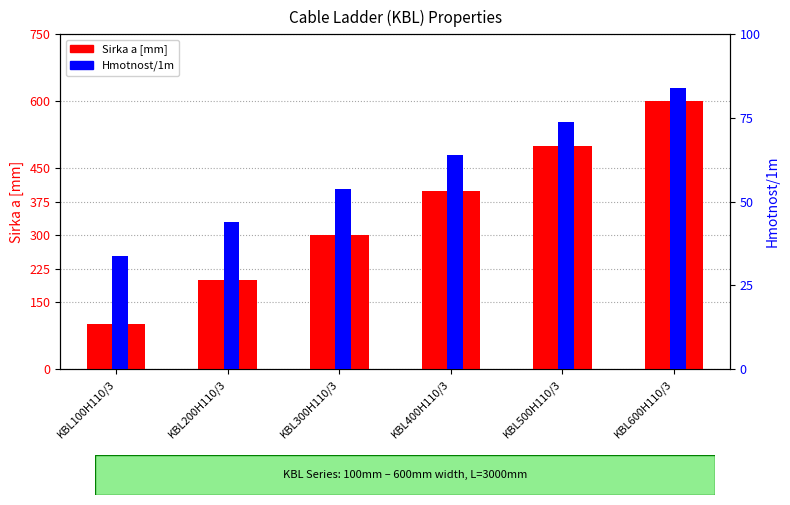

Reading left to right, list all the values displayed in this chart.

Sirka a [mm]: KBL100H110/3=100.0	KBL200H110/3=200.0	KBL300H110/3=300.0	KBL400H110/3=400.0	KBL500H110/3=500.0	KBL600H110/3=600.0
Hmotnost/1m: KBL100H110/3=33.8	KBL200H110/3=43.8	KBL300H110/3=53.8	KBL400H110/3=63.8	KBL500H110/3=73.8	KBL600H110/3=83.8